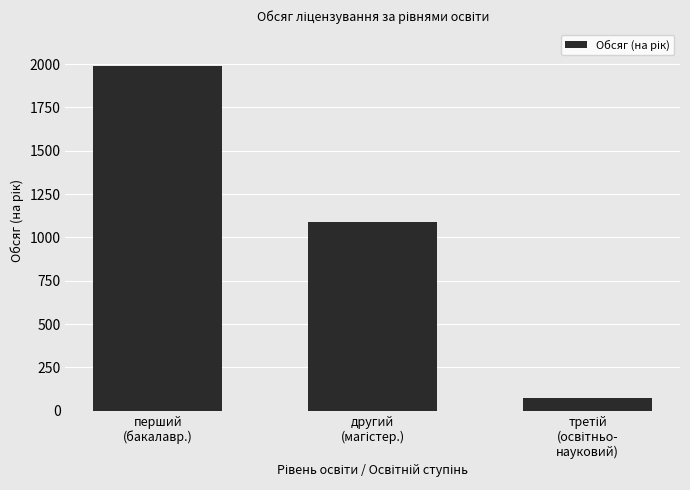

What is the greatest value displayed?

1990